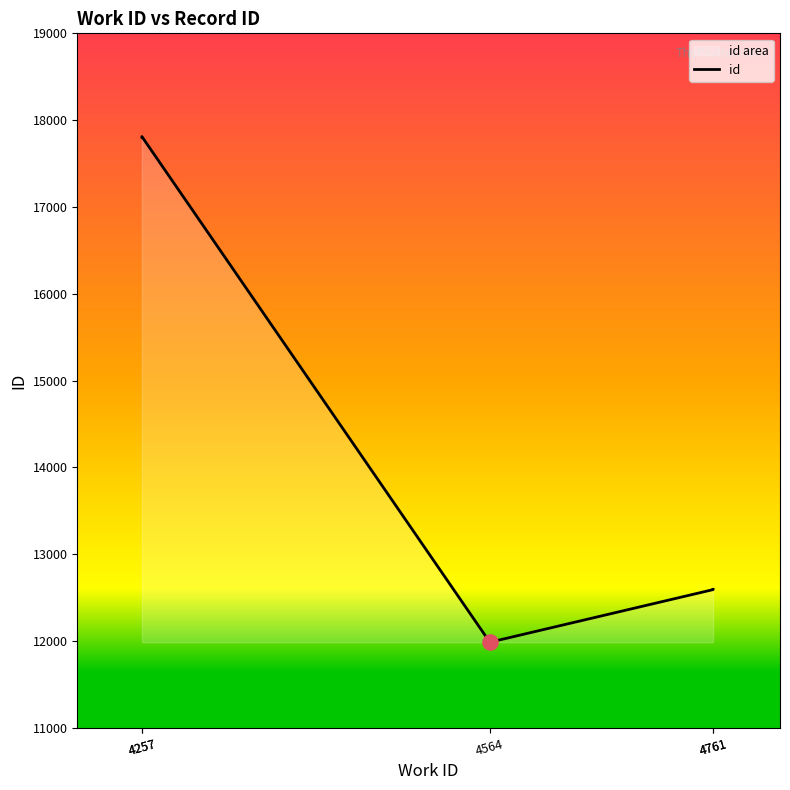

Between 4257 and 4761, which is larger?

4257